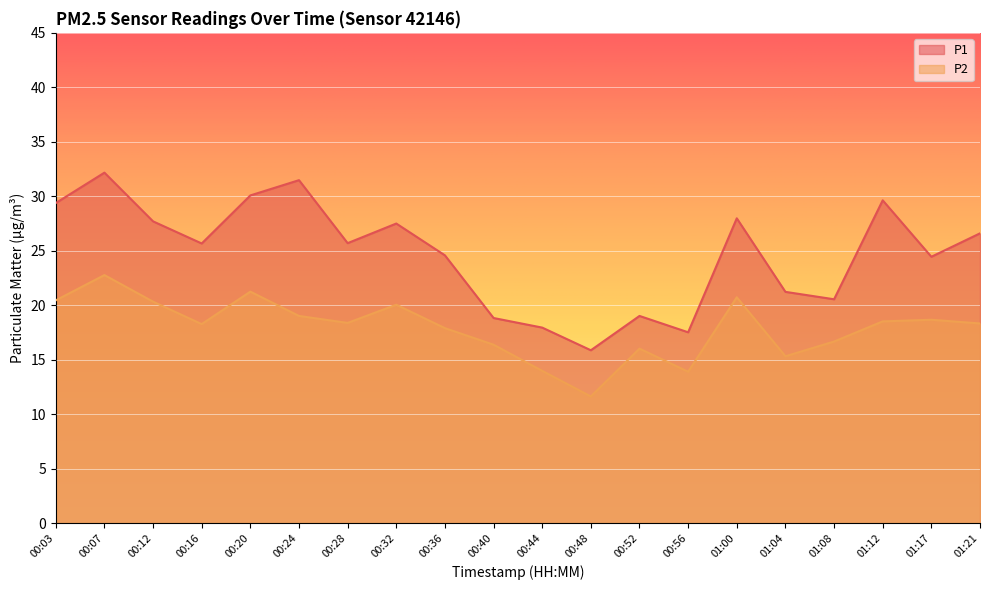

Where does the P1 series first go above 25?

00:03